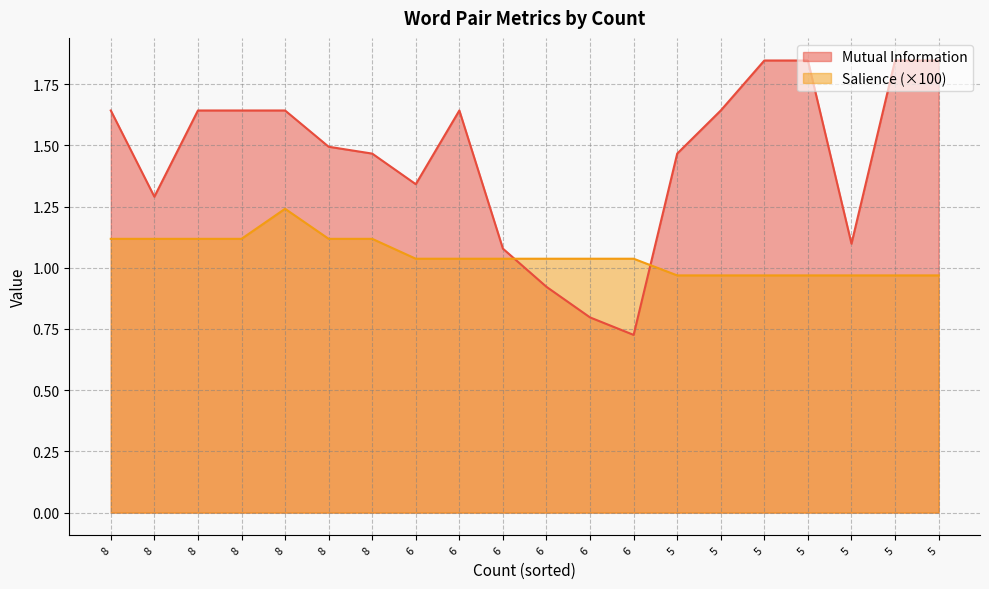

Does the chart have visible grid lines?

Yes